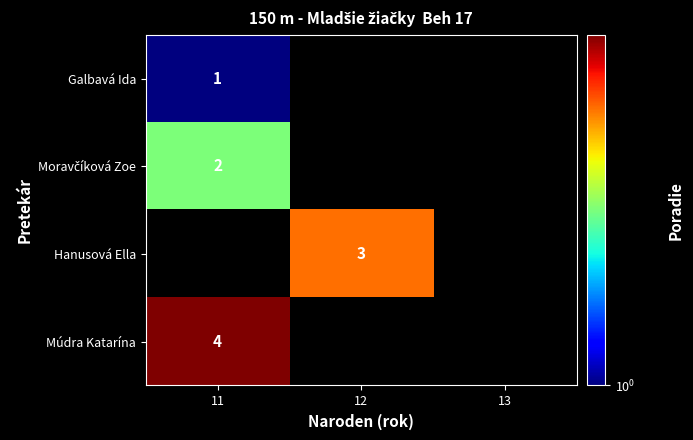

Count the number of data series in this chart.

4